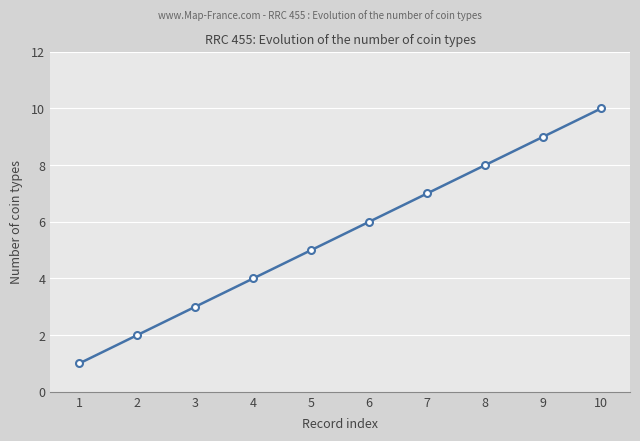

Reading right to left, transcribe all the data shown in this chart.

10	9	8	7	6	5	4	3	2	1